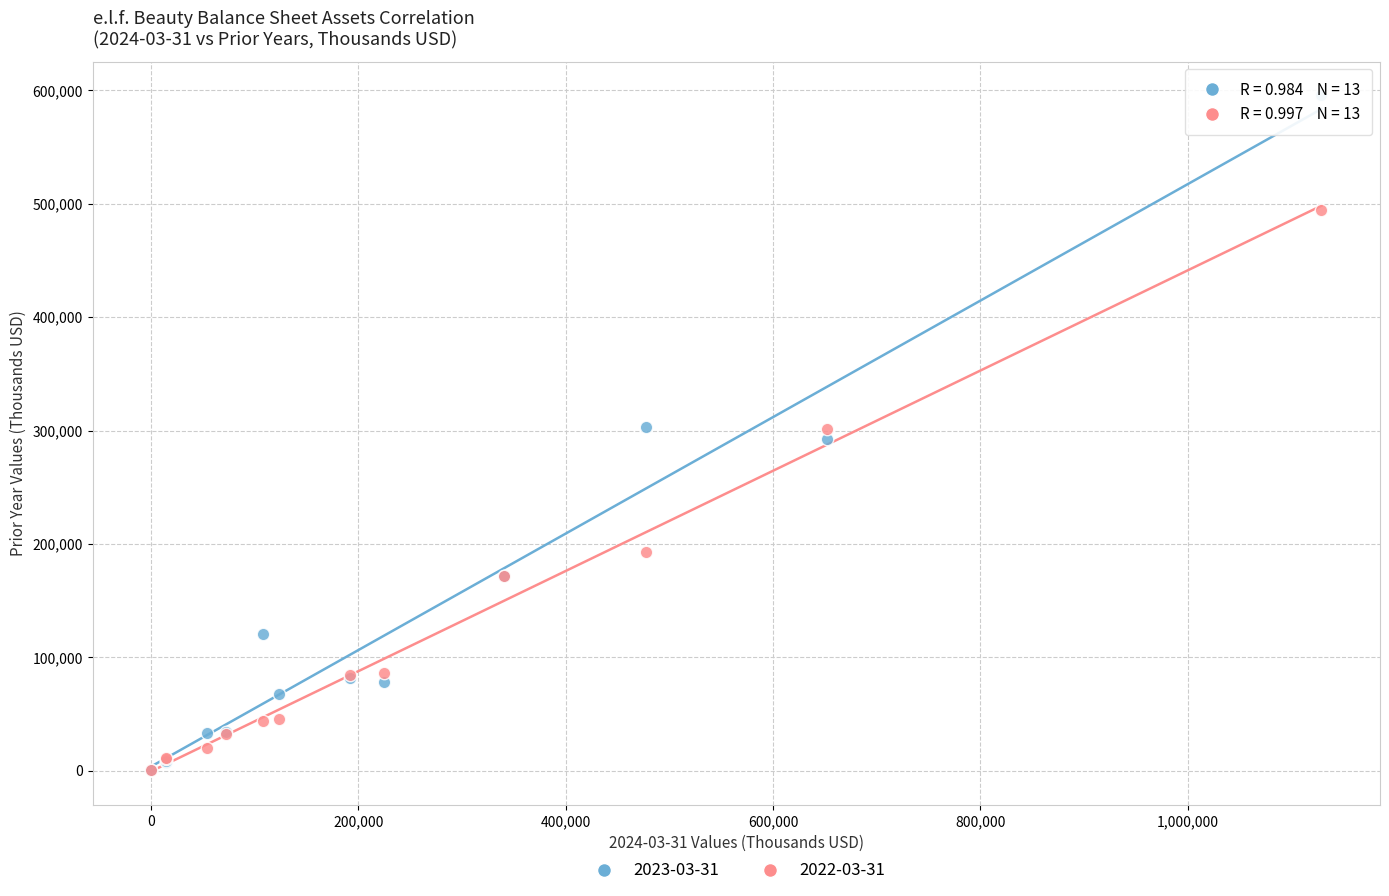

Which series has the widest spread of Y values?

2023-03-31